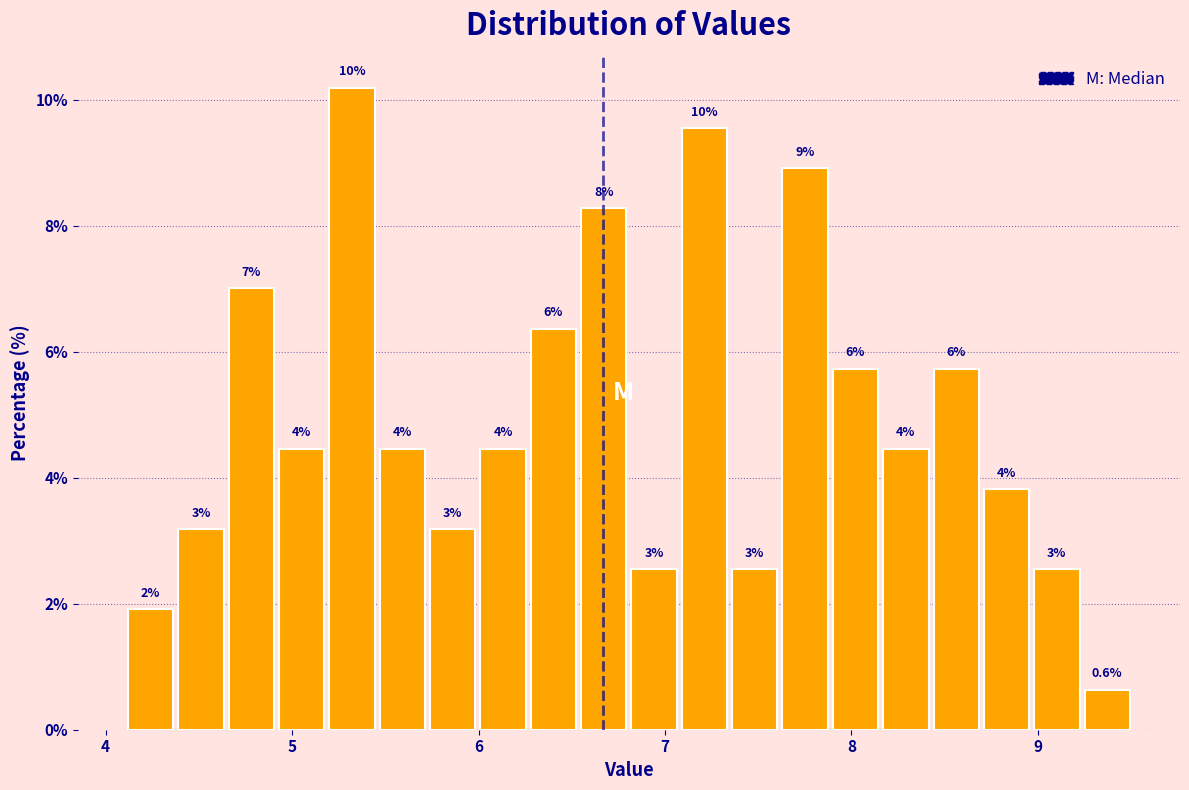

Around what value on the x-axis is the tallest bar? Give the approximate position of its centre, as read against the axis.

5.3